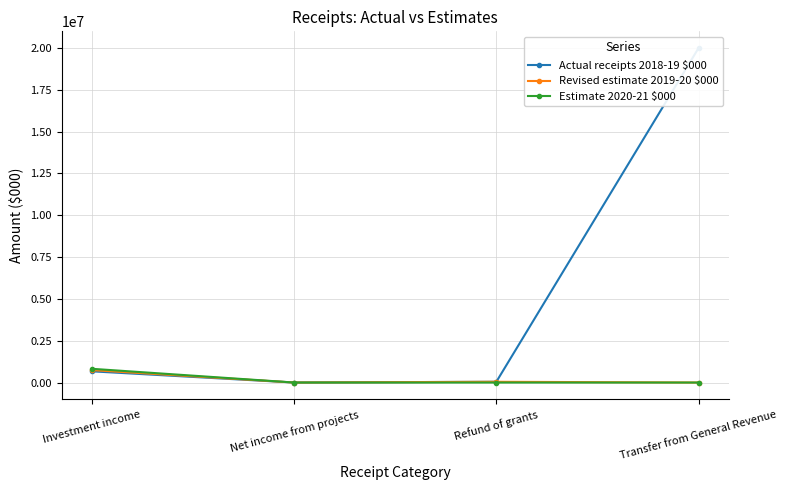

Reading left to right, list all the values displayed in this chart.

Actual receipts 2018-19 $000: Investment income=670285	Net income from projects=1220	Refund of grants=45879	Transfer from General Revenue=20000000
Revised estimate 2019-20 $000: Investment income=743728	Net income from projects=106	Refund of grants=45505	Transfer from General Revenue=0
Estimate 2020-21 $000: Investment income=822000	Net income from projects=102	Refund of grants=0	Transfer from General Revenue=0